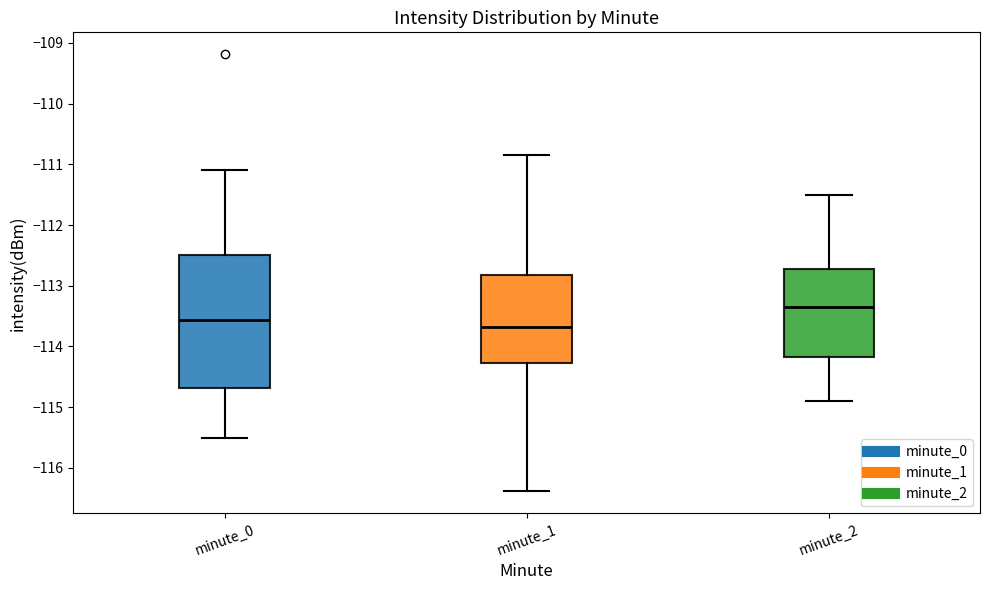

Reading left to right, transcribe this box plot: for each box, give where its median line is, the range the box spans, and where its two whiskers end, as read against the y-axis. The values are not printed on the chart, so give them approximately, as read against the axis.

minute_0: median -113.6, box -114.7 to -112.5, whiskers -115.5 to -111.1
minute_1: median -113.7, box -114.3 to -112.8, whiskers -116.4 to -110.9
minute_2: median -113.3, box -114.2 to -112.7, whiskers -114.9 to -111.5